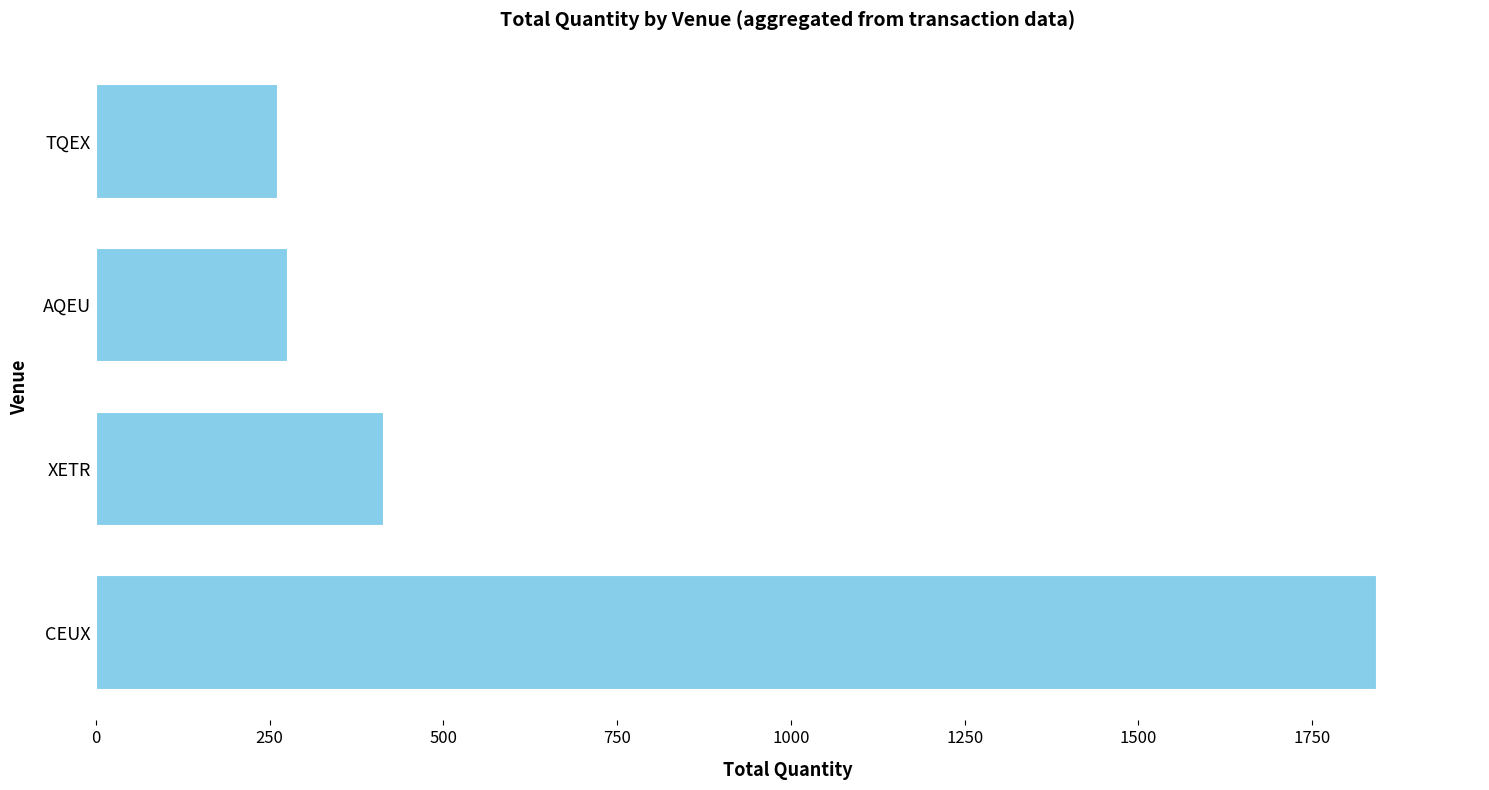

What is the approximate value at CEUX?

1844